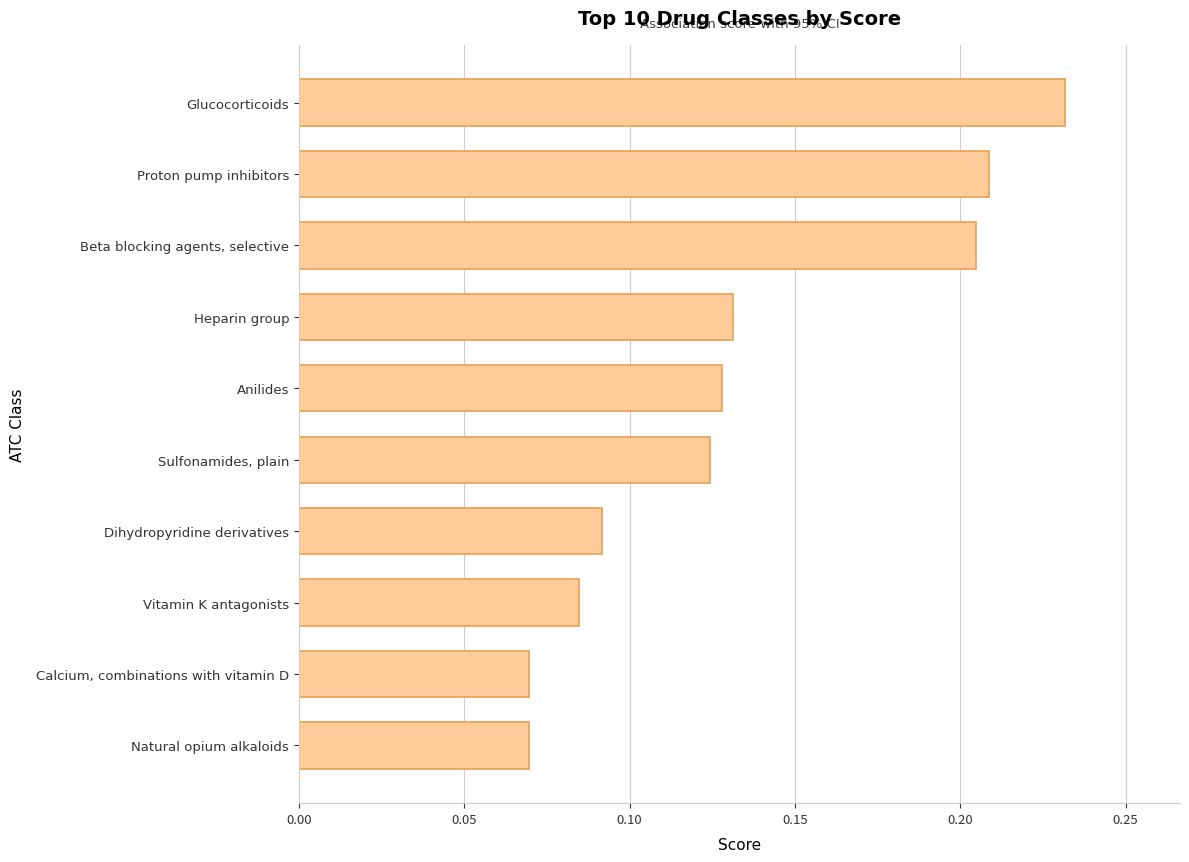

Which category has the highest value across all series?

Glucocorticoids